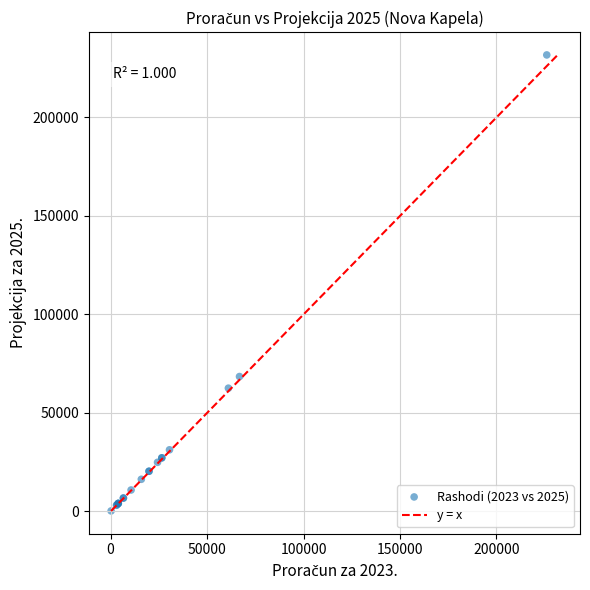

What Y value in the scatter plot is closest to 116004?

68486